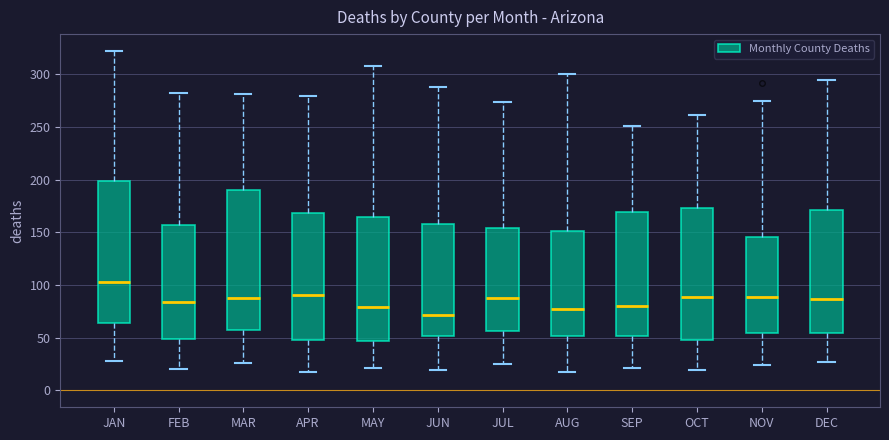

Which box has the highest median line?

JAN